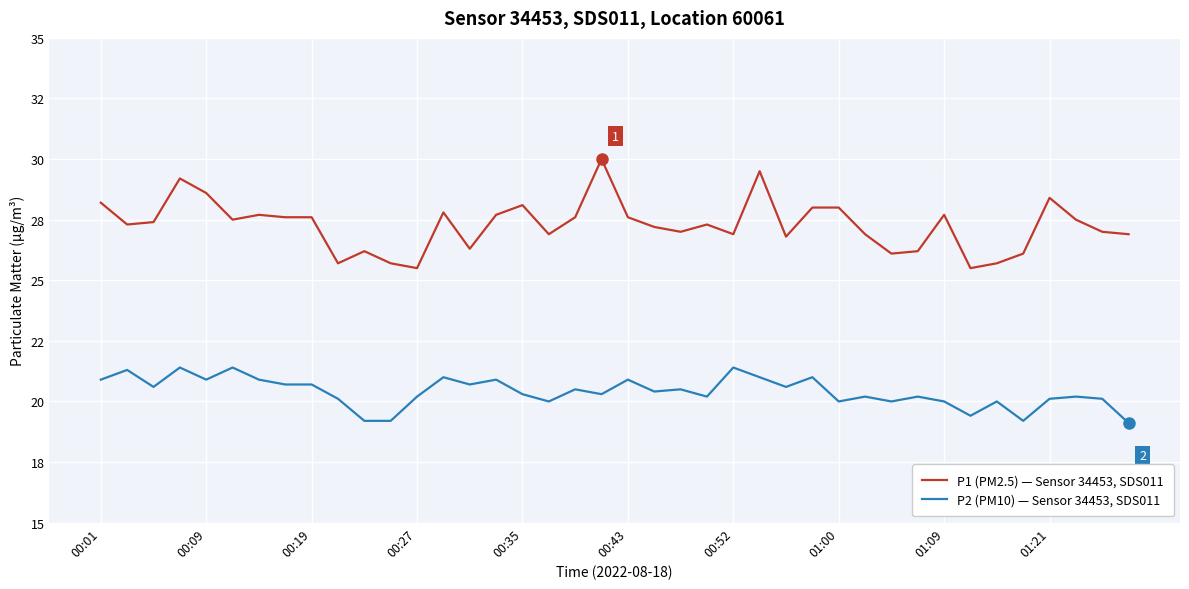

What are all the series names shown in the legend?

P1 (PM2.5) — Sensor 34453, SDS011, P2 (PM10) — Sensor 34453, SDS011